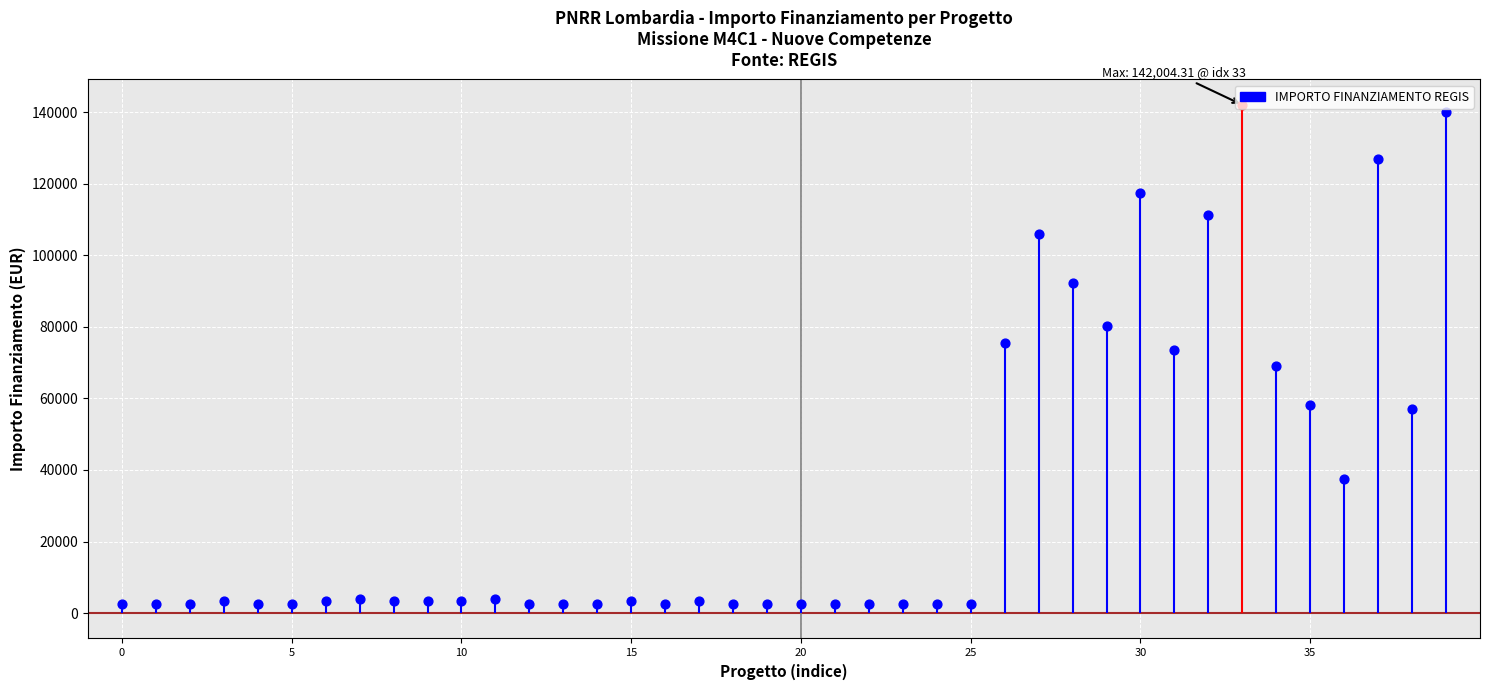

Approximately how many times larger is the value at H44D23003130006 compared to B64D23002620006?

0.9